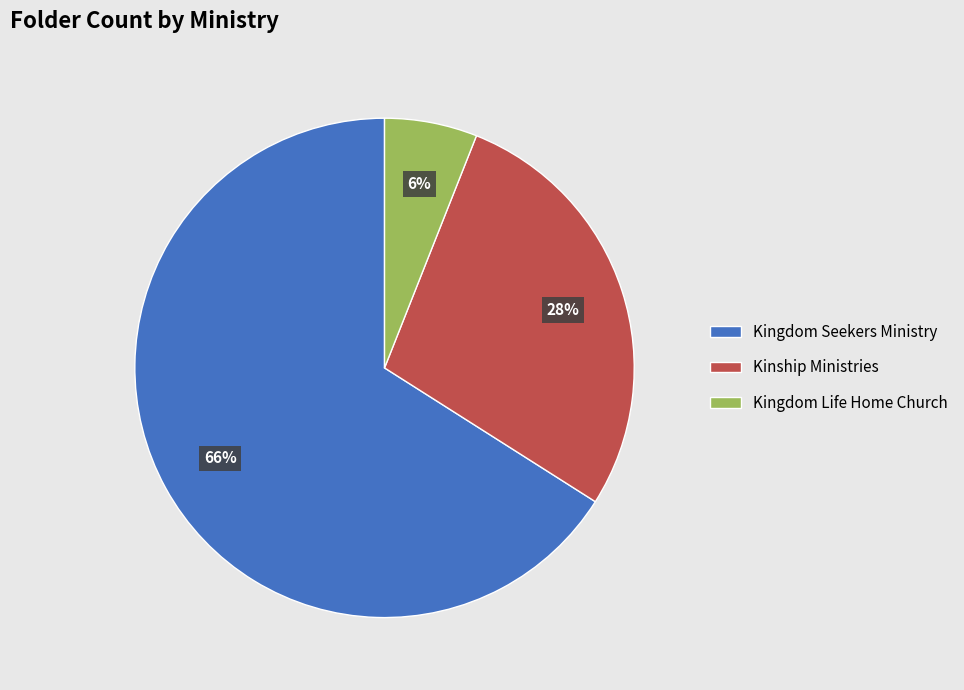

To the nearest percent, what is the difference between the largest and smallest slice percentages?

60%